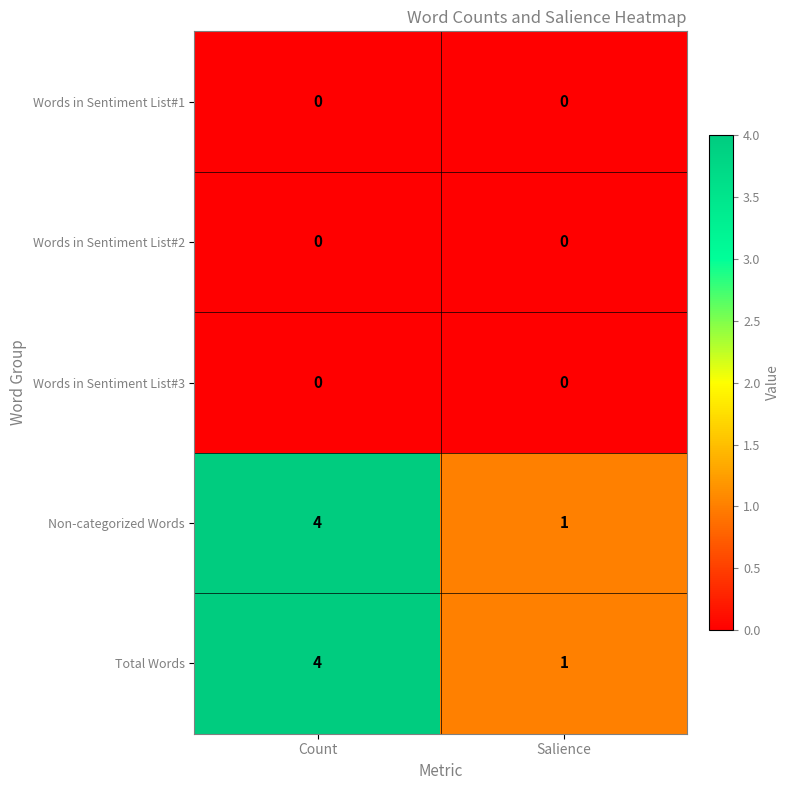

What is the total value across all series at Count?

8